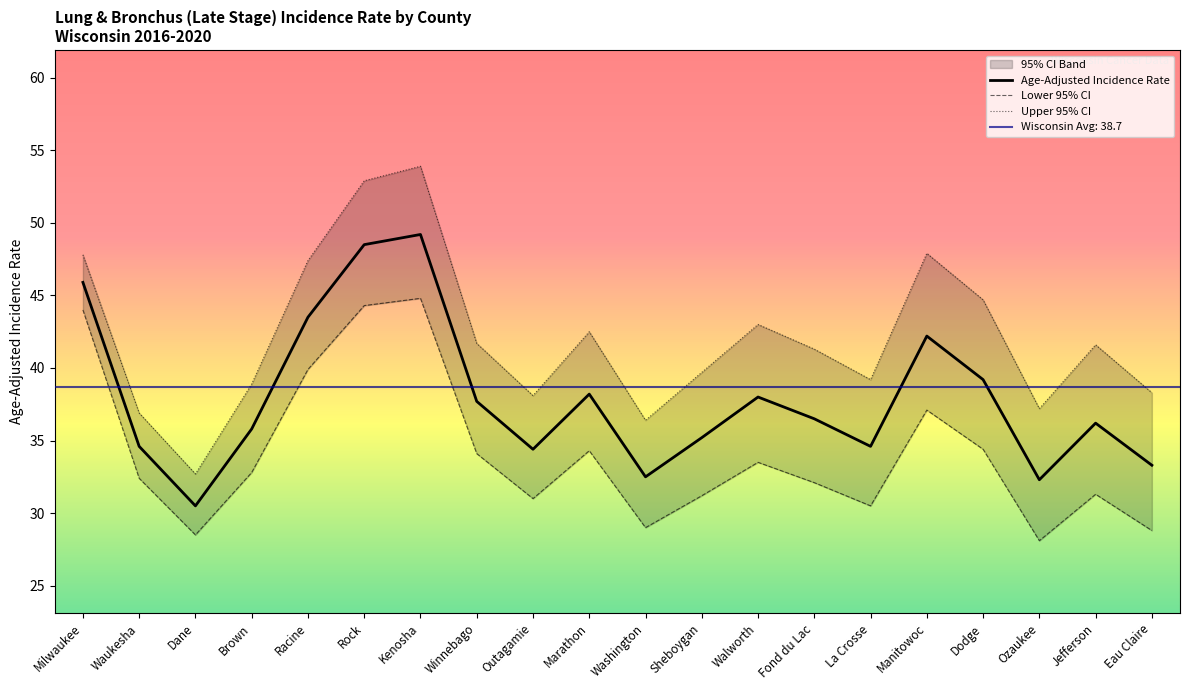

True or false: Lower 95% CI and Age-Adjusted Incidence Rate cross at least once.

False